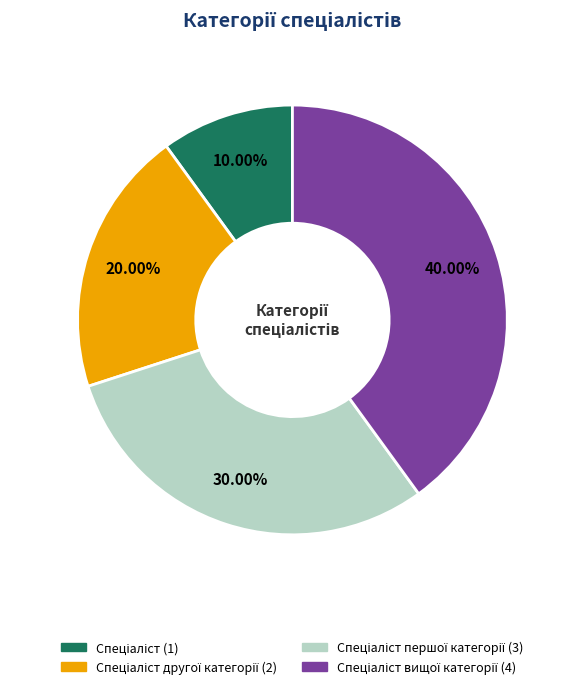

Does any single category account for the majority?

No